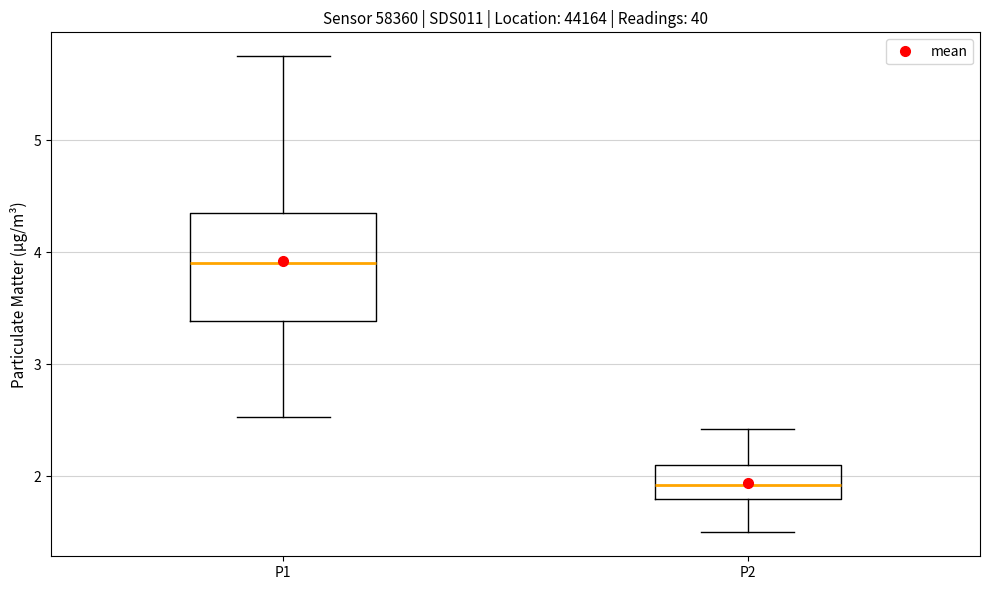

Where does the median line of the box for P1 sit on the y-axis? The values are not printed on the chart, so give them approximately, as read against the axis.

3.9